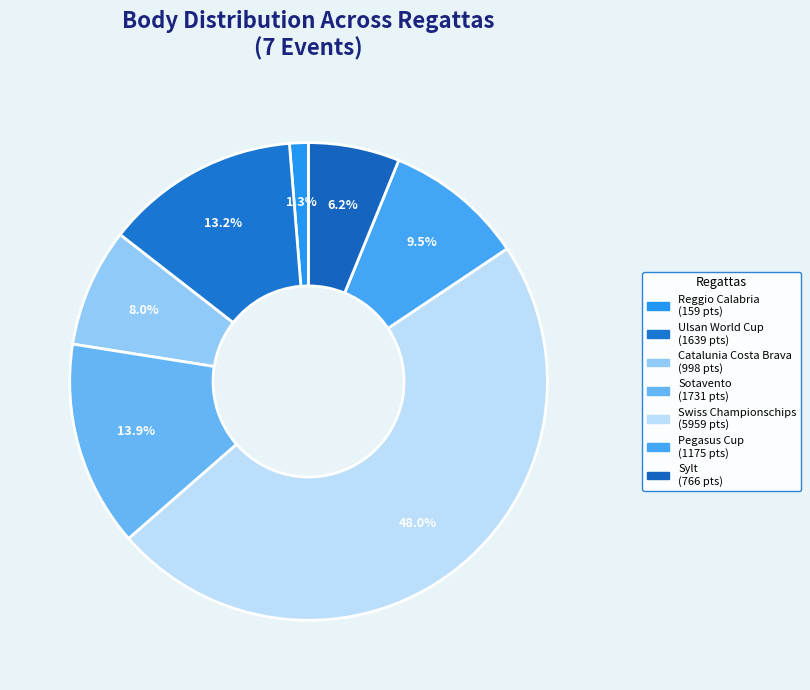

What is the largest slice in the pie chart?

Swiss Championschips